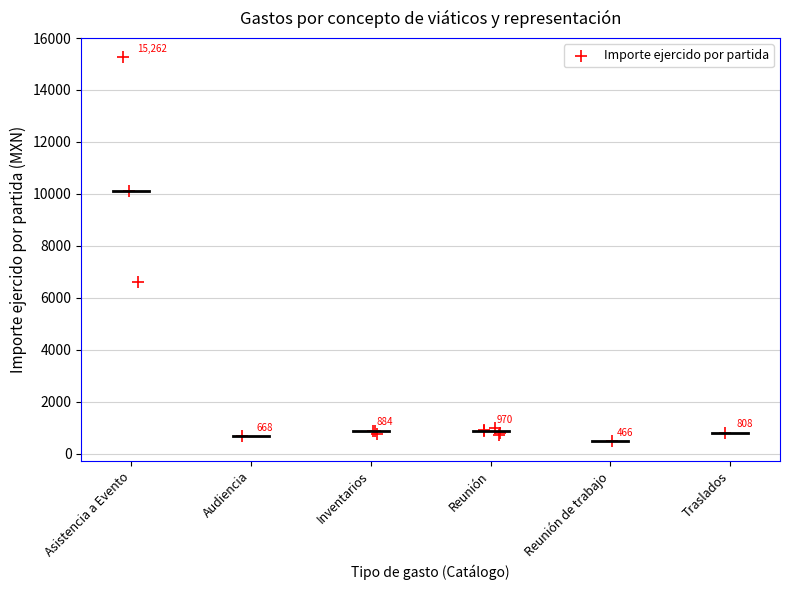

What Y value in the scatter plot is closest to 7863?

6603.0